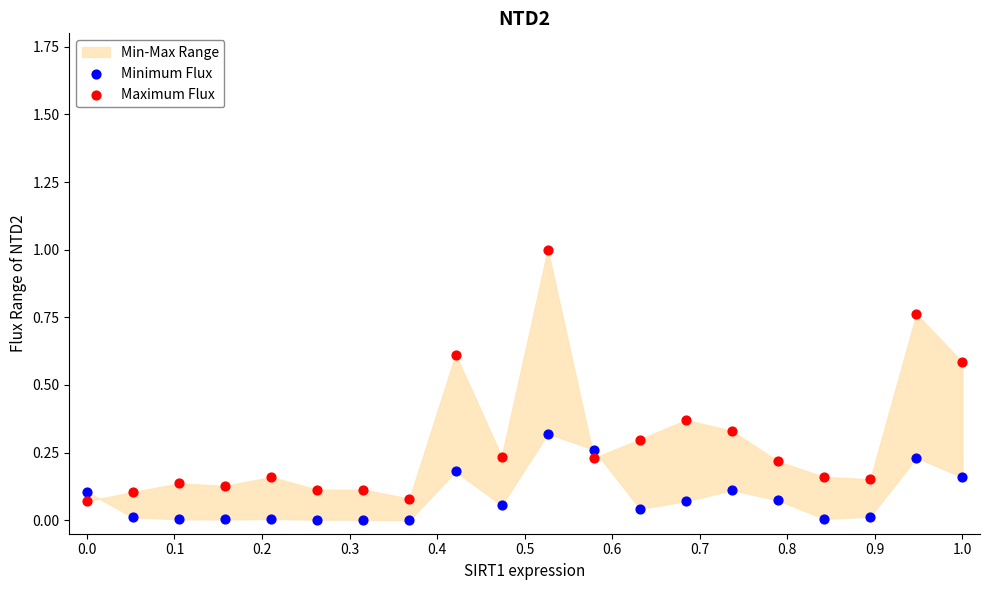

Which series has the widest spread of Y values?

Maximum Flux